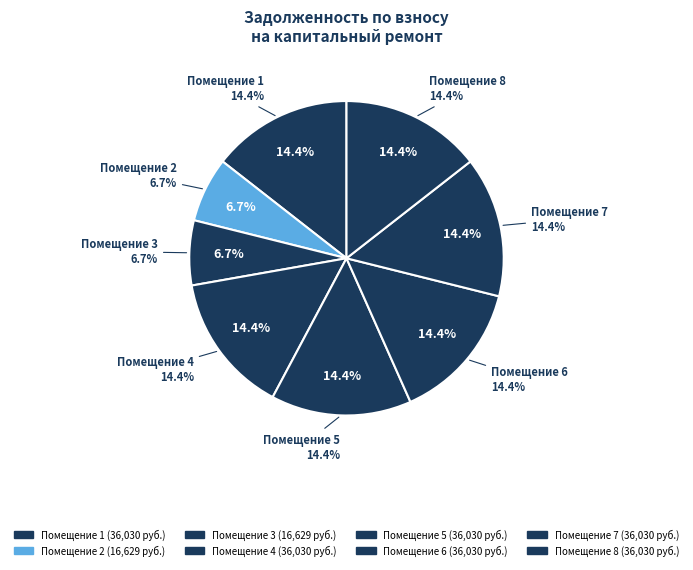

Which slice is the largest?

1